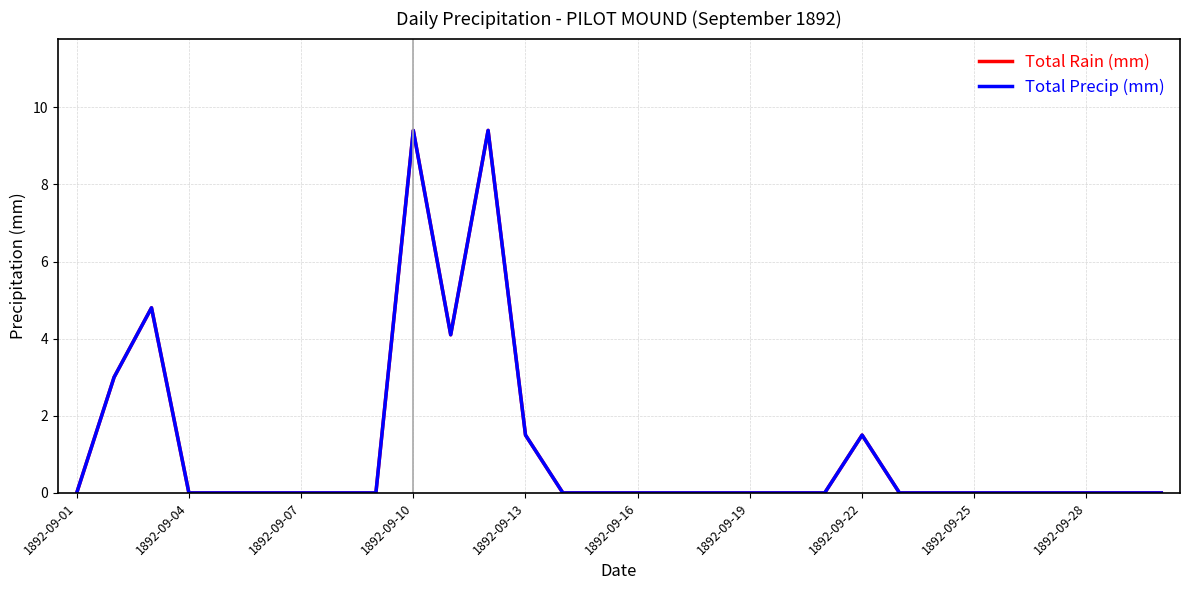

List the series in order of their peak value, lowest first.

Total Rain (mm), Total Precip (mm)